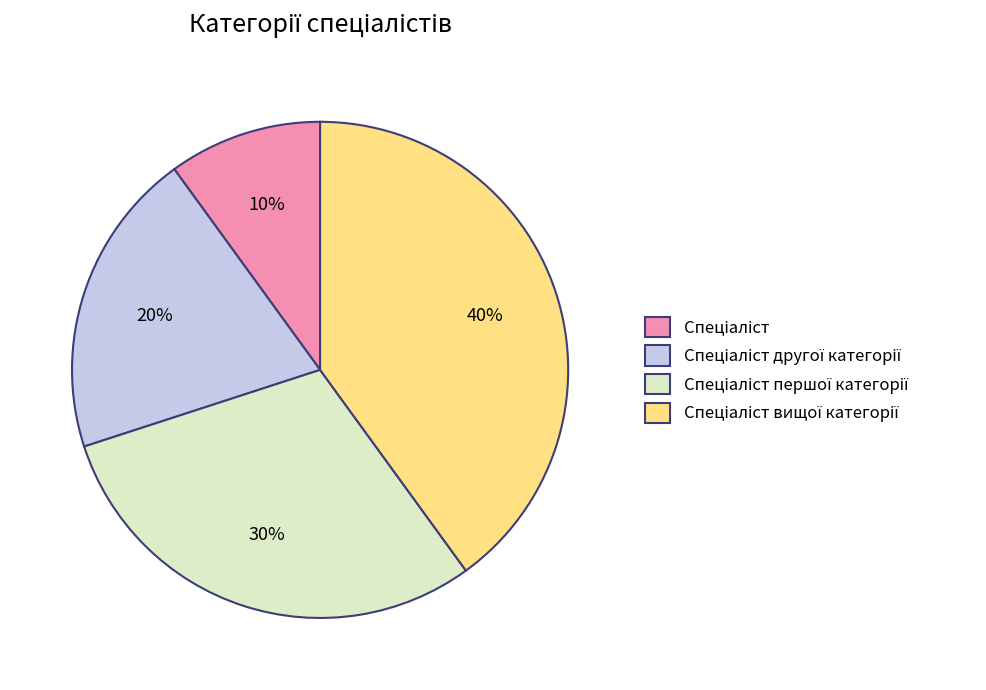

Is there any slice that represents more than half of the pie?

No